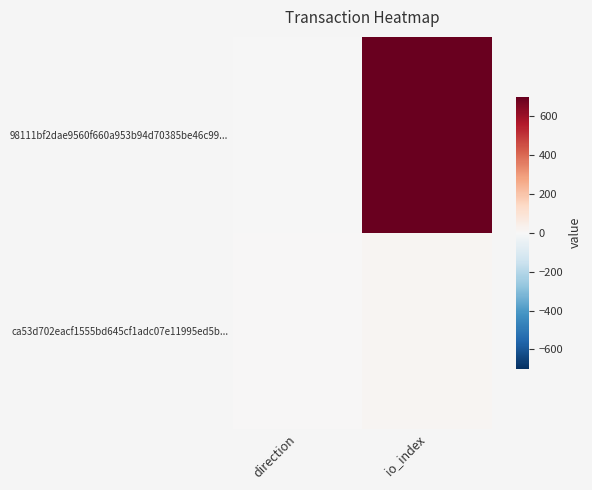

Which label corresponds to the largest value in the chart?

io_index